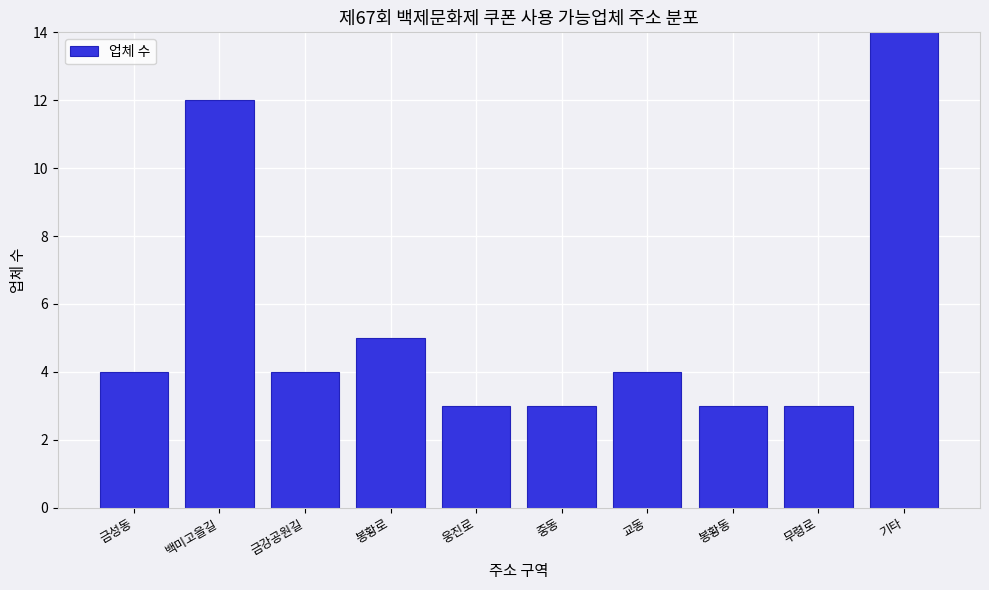

Reading right to left, list all the values displayed in this chart.

14	3	3	4	3	3	5	4	12	4